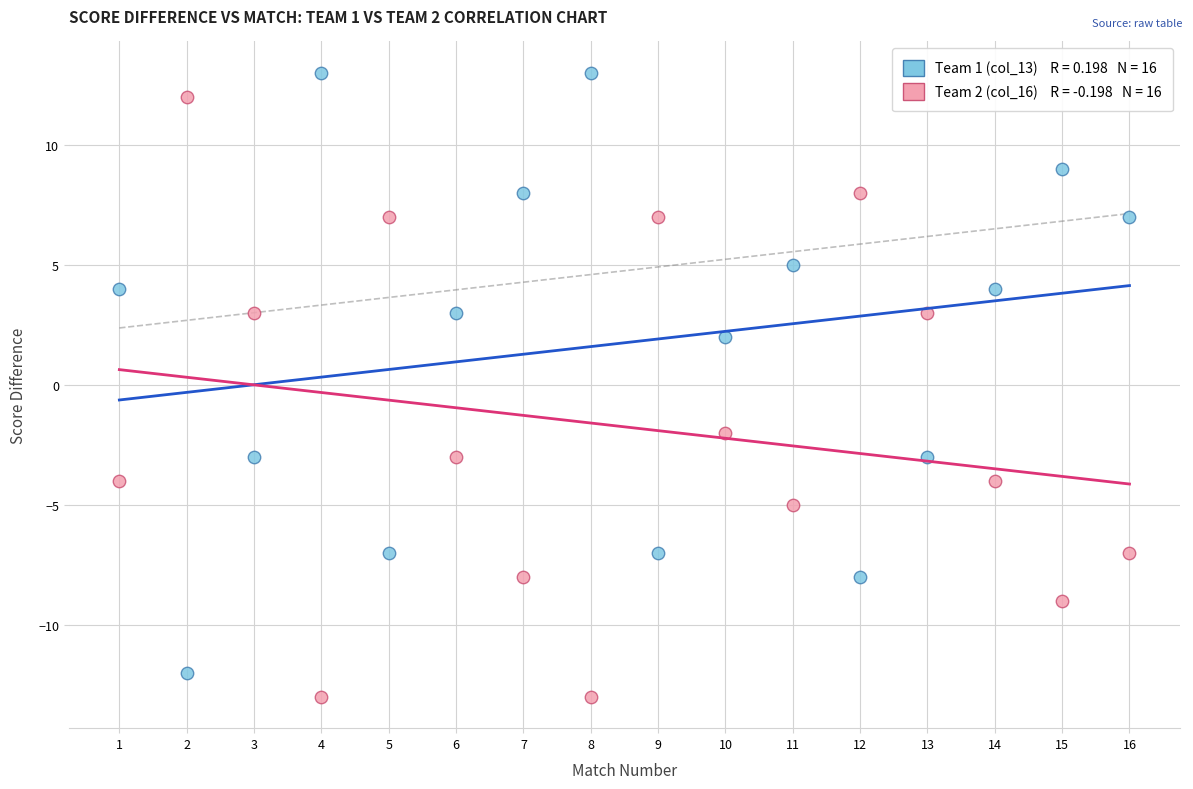

Across all data points, what is the range of X values (max minus min)?

15